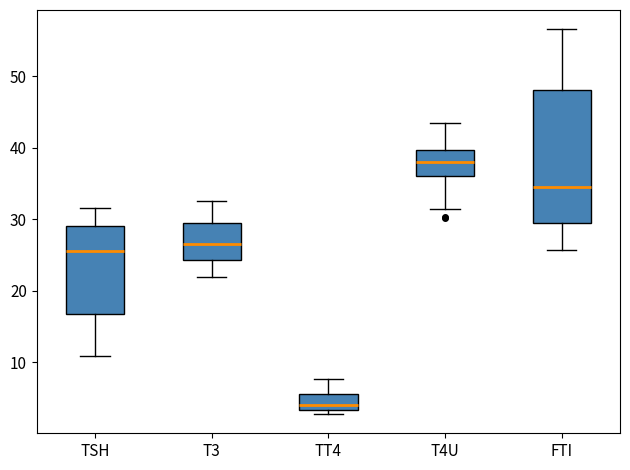

Reading left to right, read every box against the y-axis: the position of its median line, the range the box covers, and the ends of its whiskers. The values are not printed on the chart, so give them approximately, as read against the axis.

TSH: median 26, box 17 to 29, whiskers 11 to 32
T3: median 27, box 24 to 29, whiskers 22 to 33
TT4: median 4, box 3 to 6, whiskers 3 (just below the box's lower edge) to 8
T4U: median 38, box 36 to 40, whiskers 31 to 43
FTI: median 35, box 30 to 48, whiskers 26 to 57